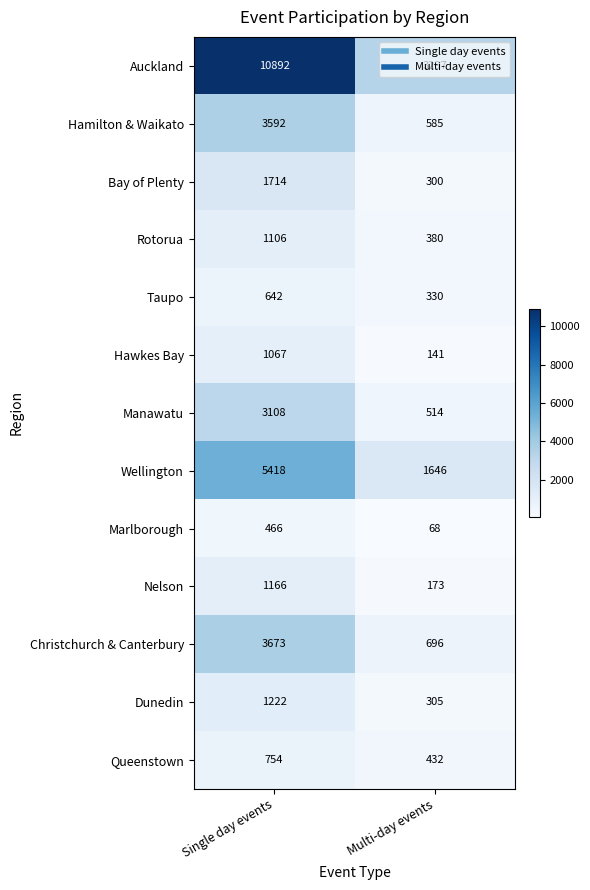

Is it true that Bay of Plenty equals 300 at Multi-day events?

True